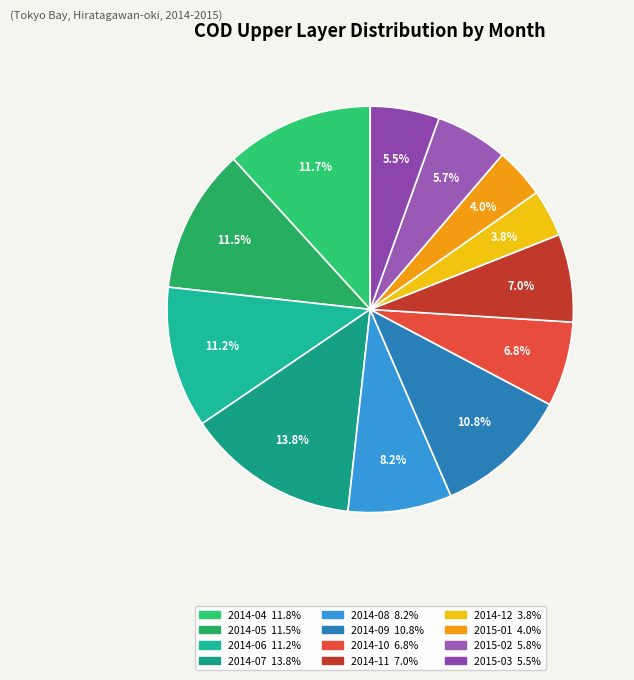

Does 2014-05 represent more than half of the total?

No